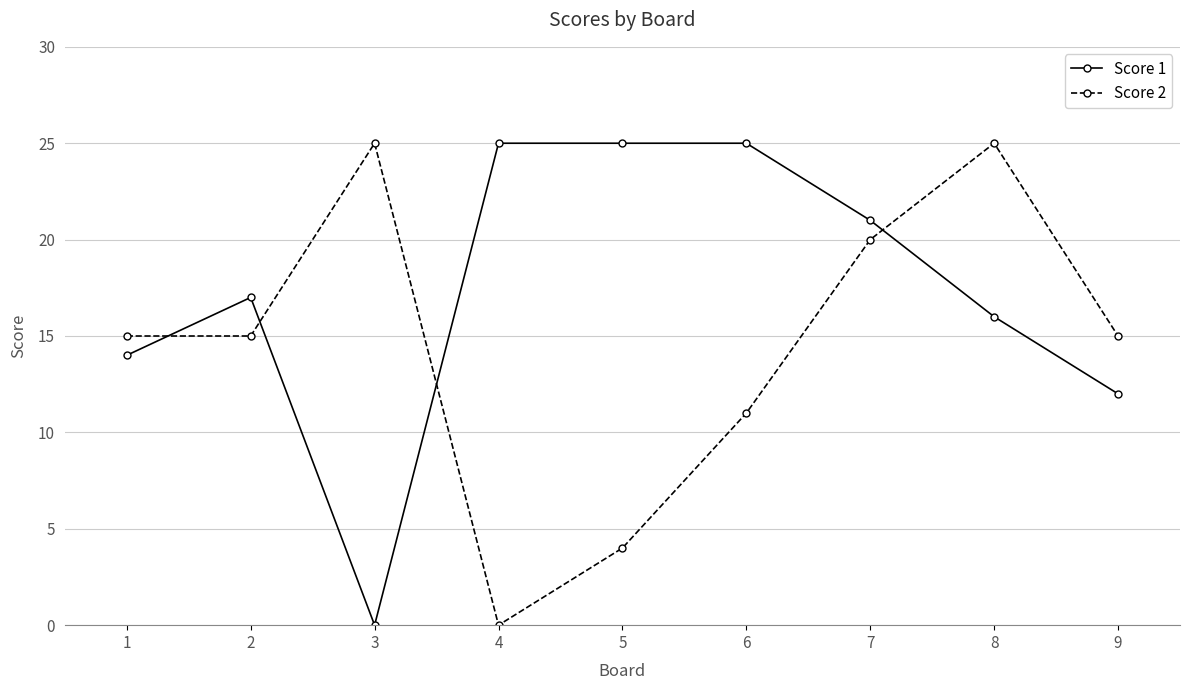

How many series are shown in this chart?

2